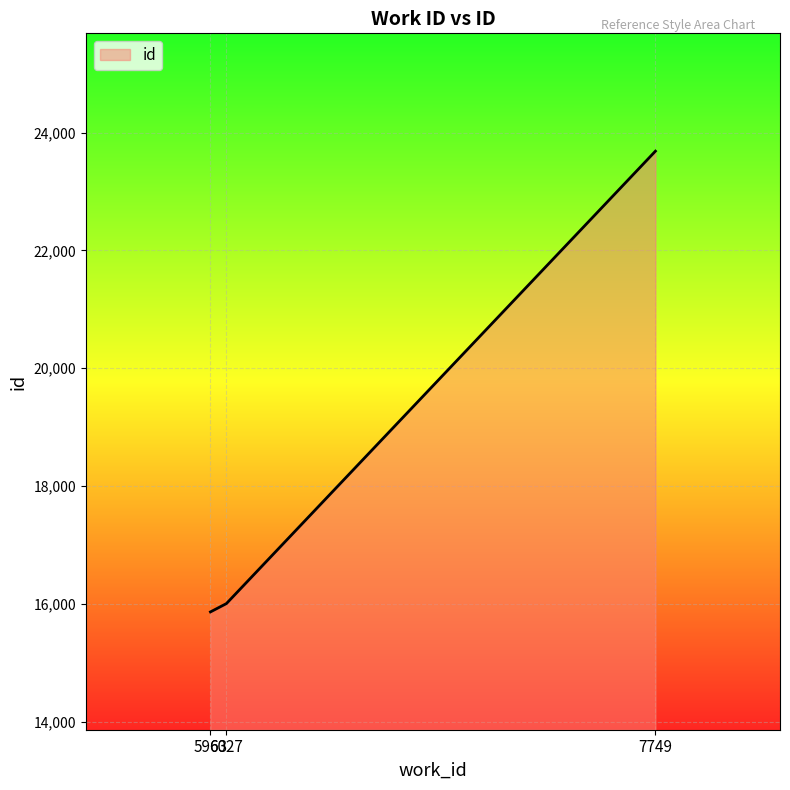

What is the minimum value shown in the chart?

15863